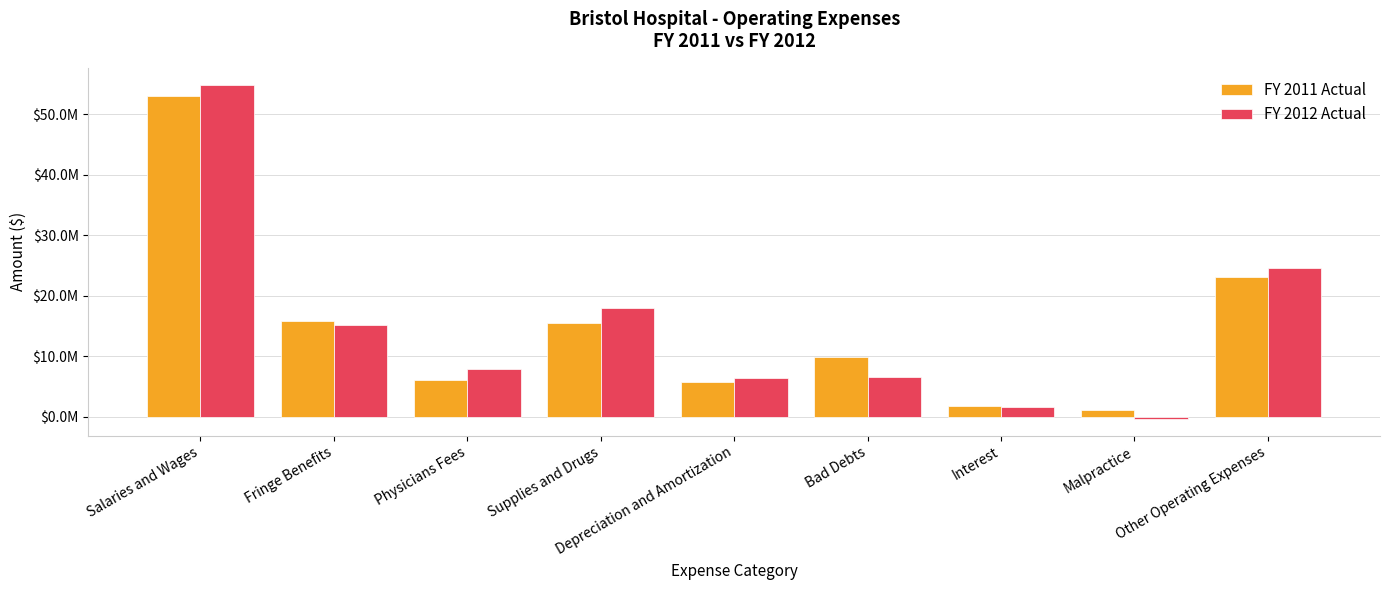

What is the label of the 3rd bar from the right?

Interest